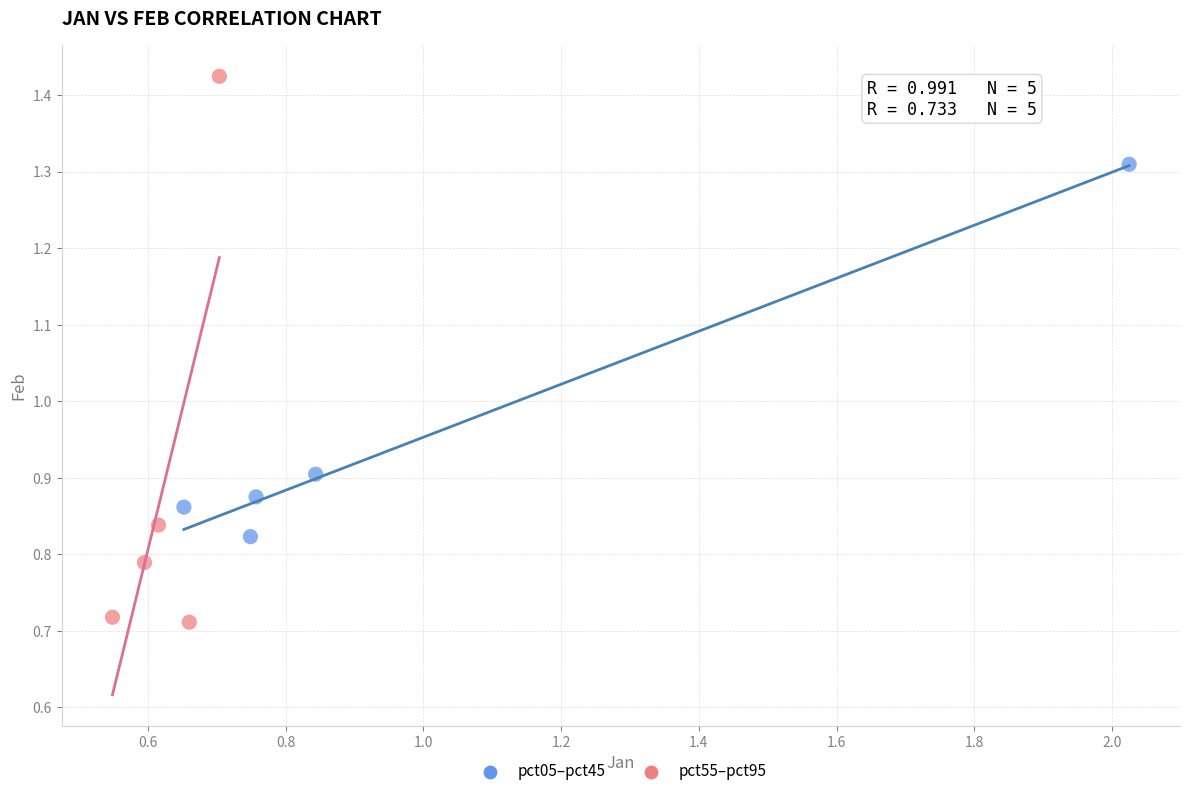

Which series reaches the maximum Y coordinate?

pct55–pct95